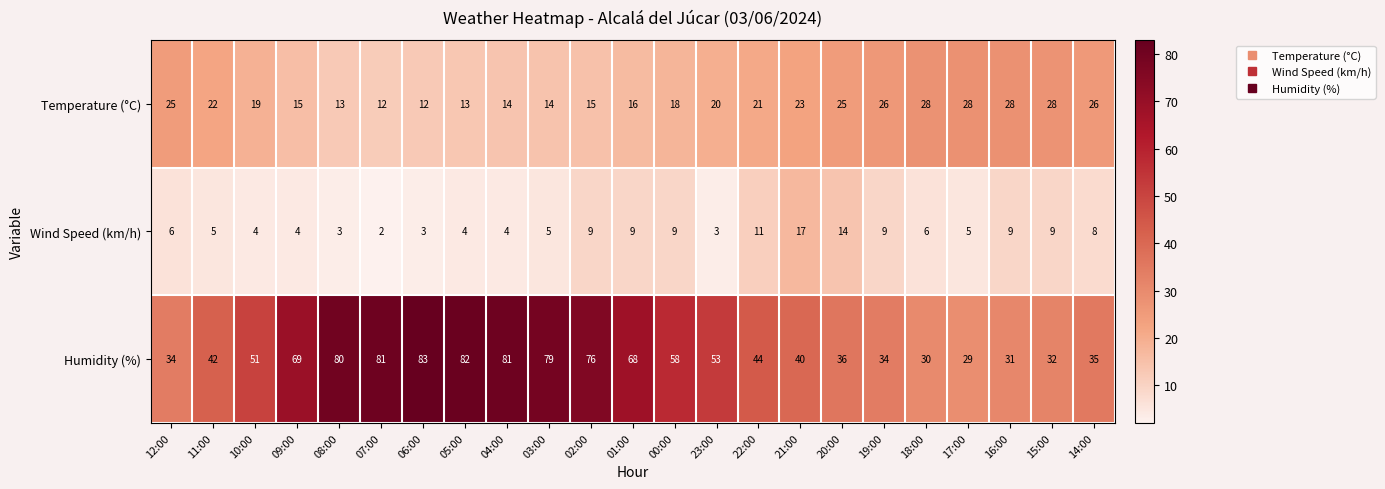

What is the greatest value displayed?

83